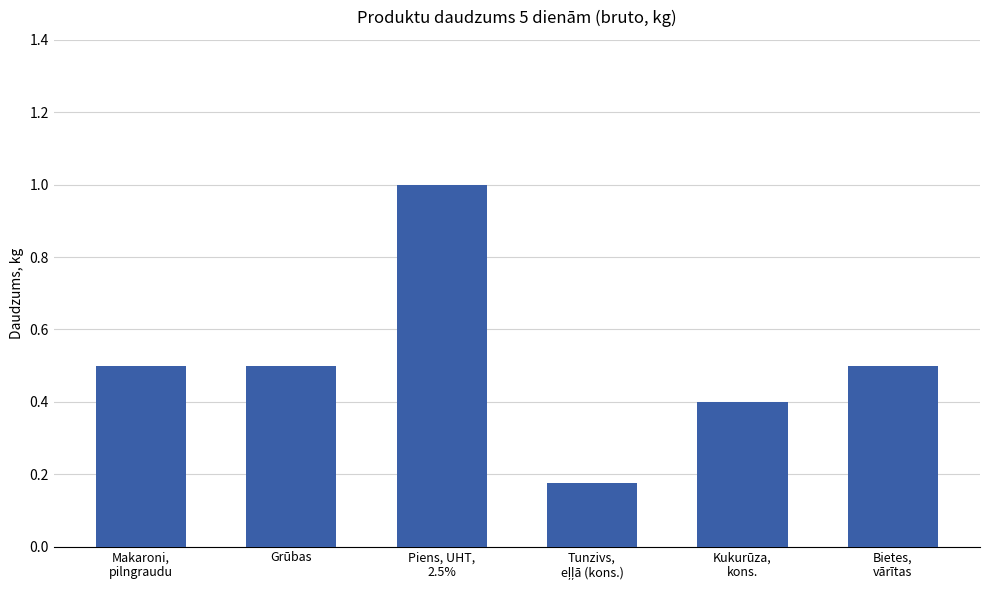

How many series are shown in this chart?

1